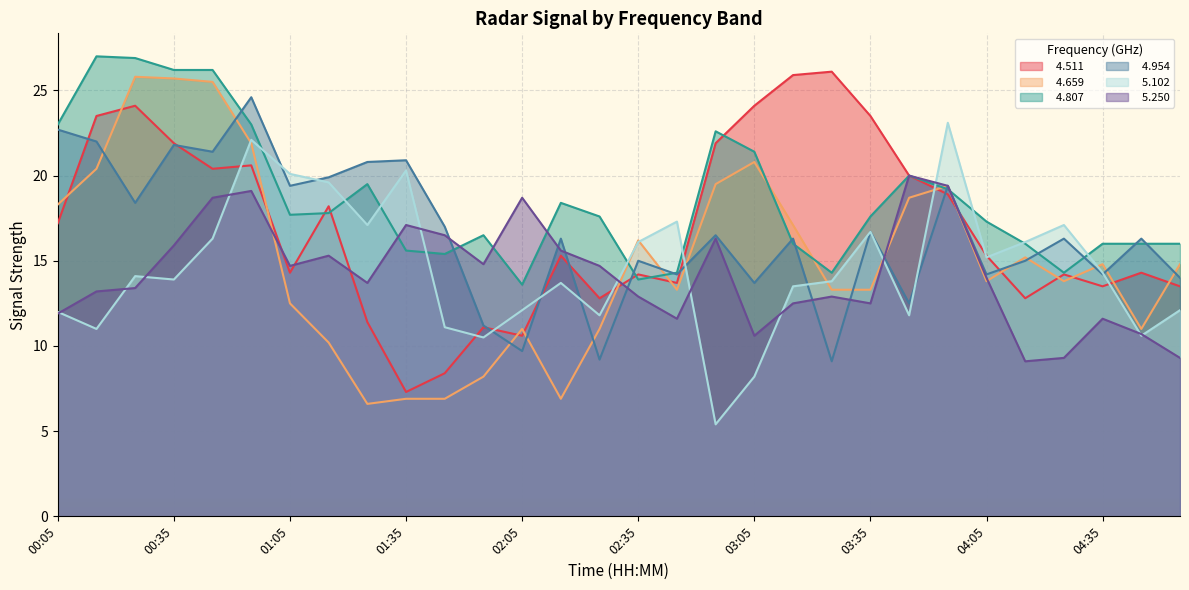

List the series in order of their peak value, highest first.

  4.807,   4.511,   4.659,   4.954,   5.102,   5.250